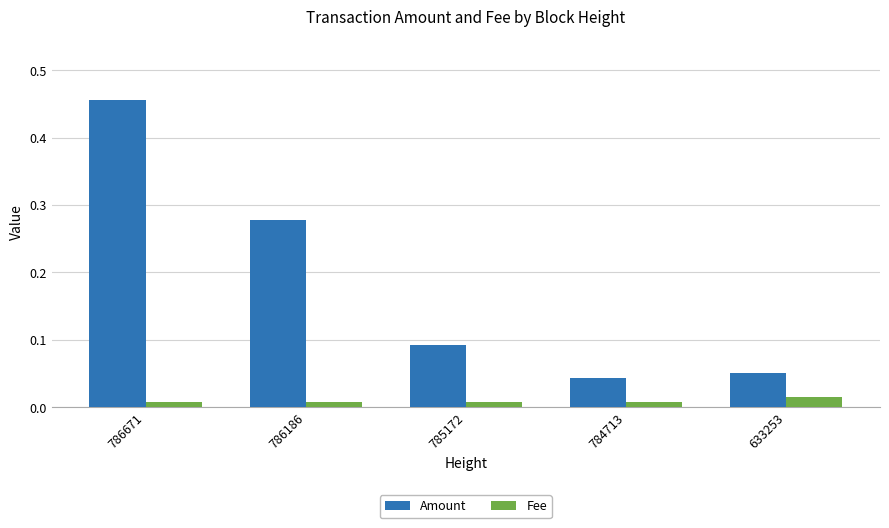

List the series in order of their peak value, highest first.

Amount, Fee